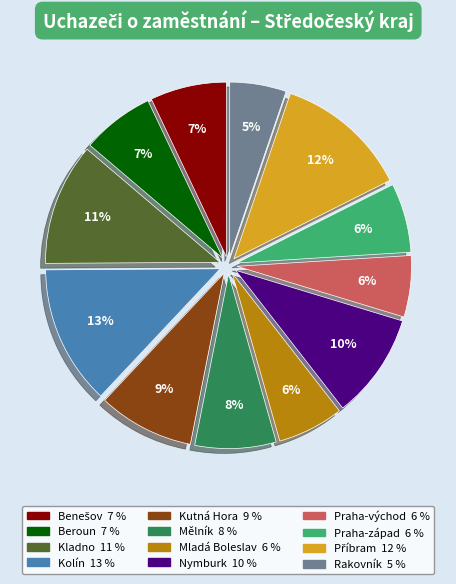

Between Kladno and Praha-východ, which is larger?

Kladno